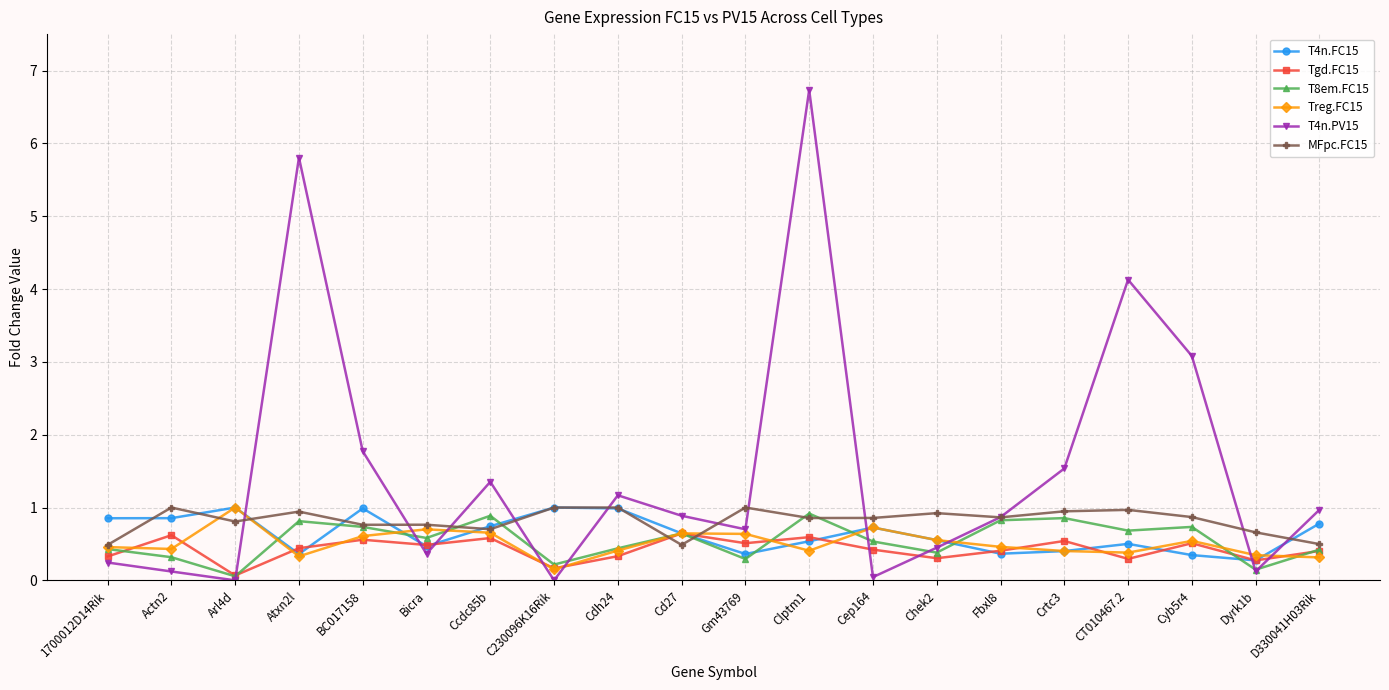

The T4n.PV15 series shows 0.0 at Cep164. True or false?

True